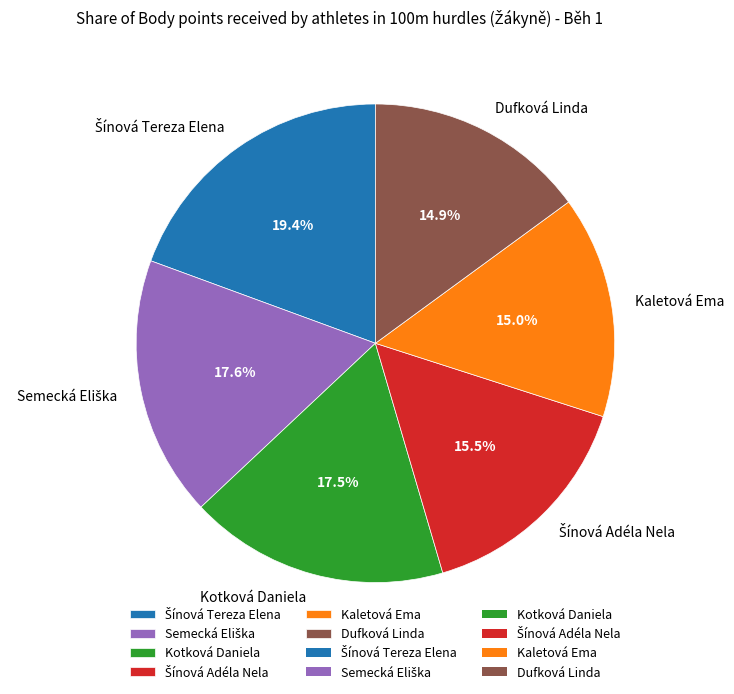

How much of the chart is everything except Dufková Linda?

85.1%